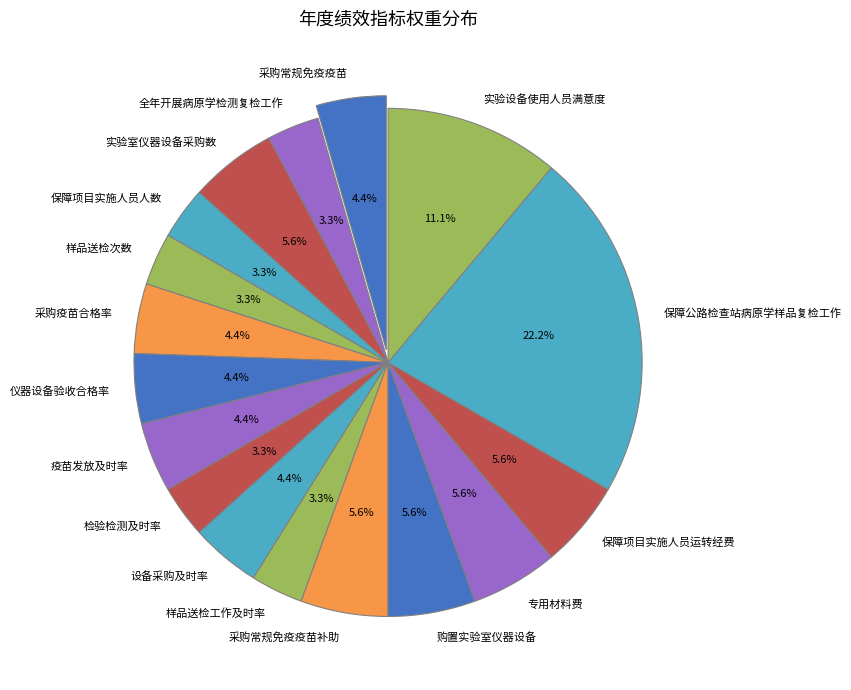

Between 仪器设备验收合格率 and 采购常规免疫疫苗补助, which is larger?

采购常规免疫疫苗补助